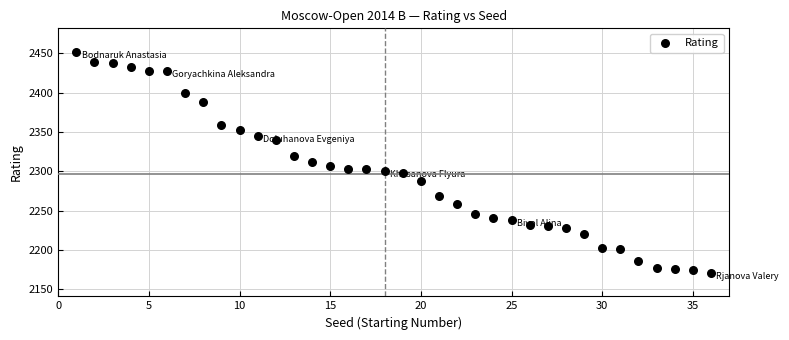

What is the range of X values (max minus min)?

35